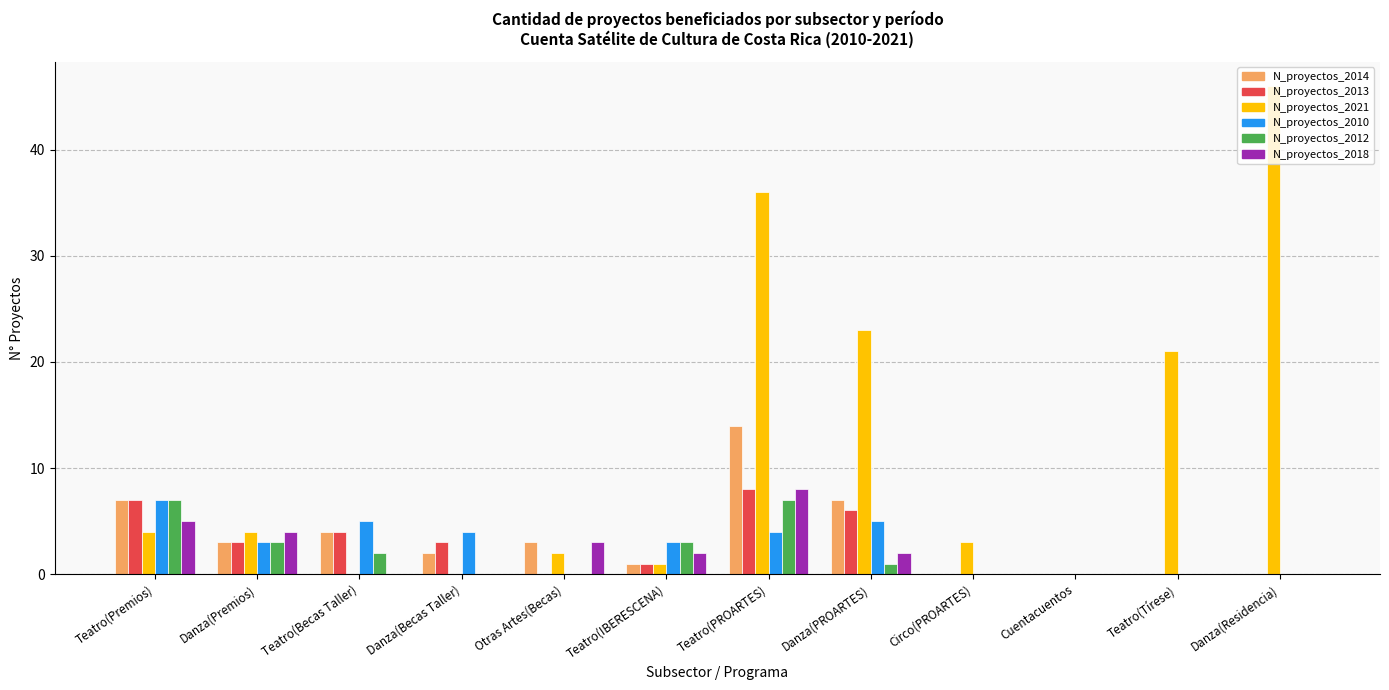

Which series has the largest total across all categories?

N_proyectos_2021